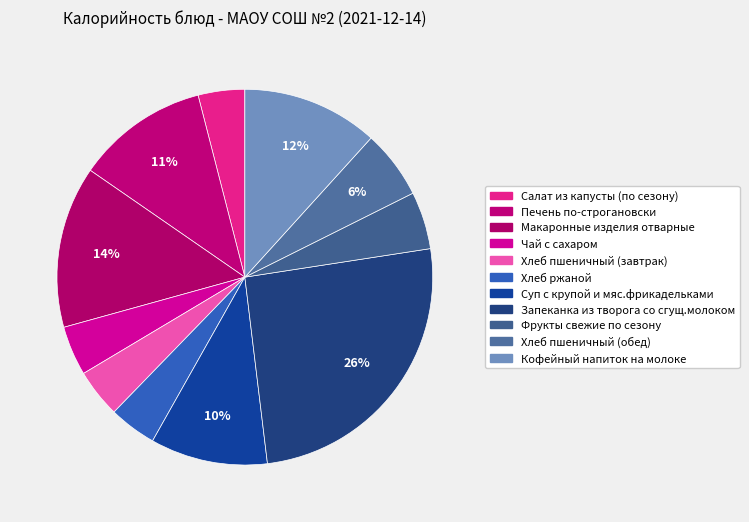

How many slices are in this pie chart?

11